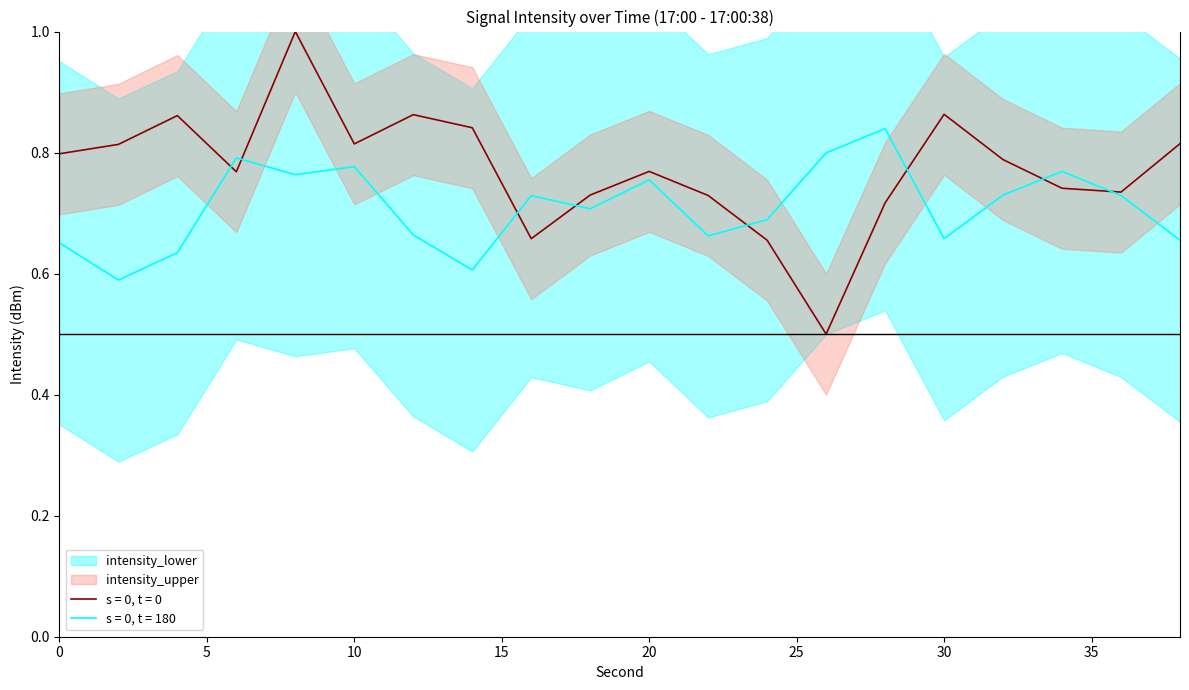

Is the value of intensity_upper at 12 greater than the value of intensity_lower at 14?

Yes